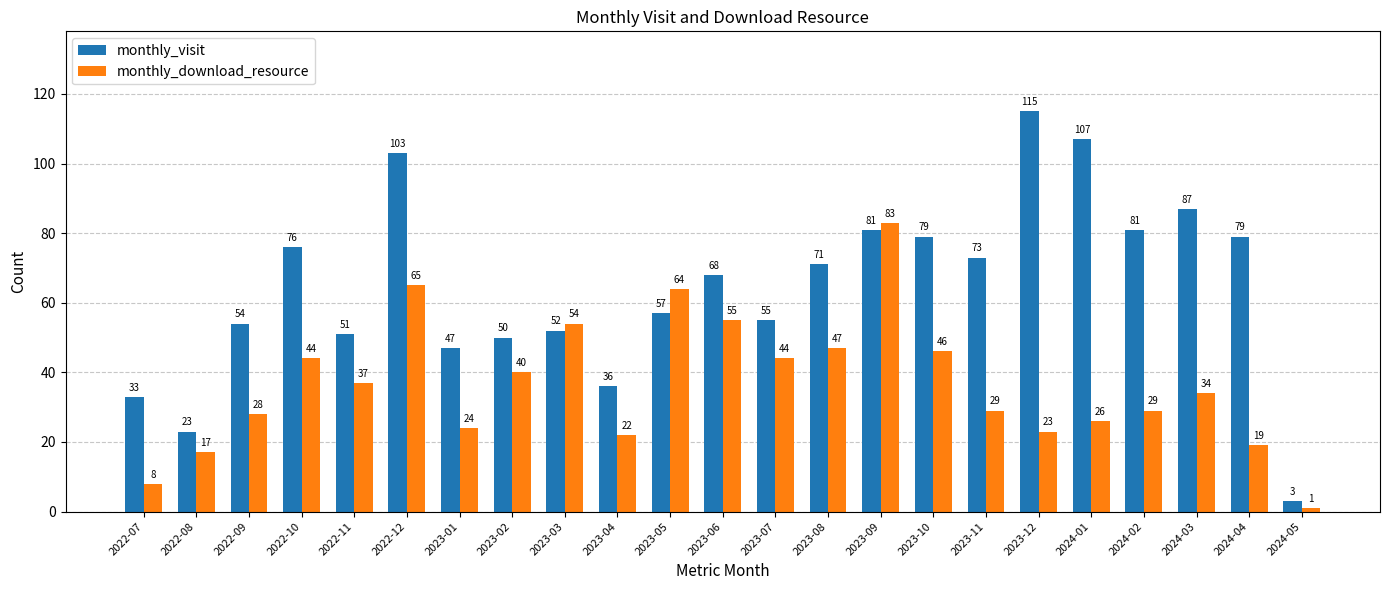

What is the value of the monthly_download_resource bar at the 14th from the left?

47